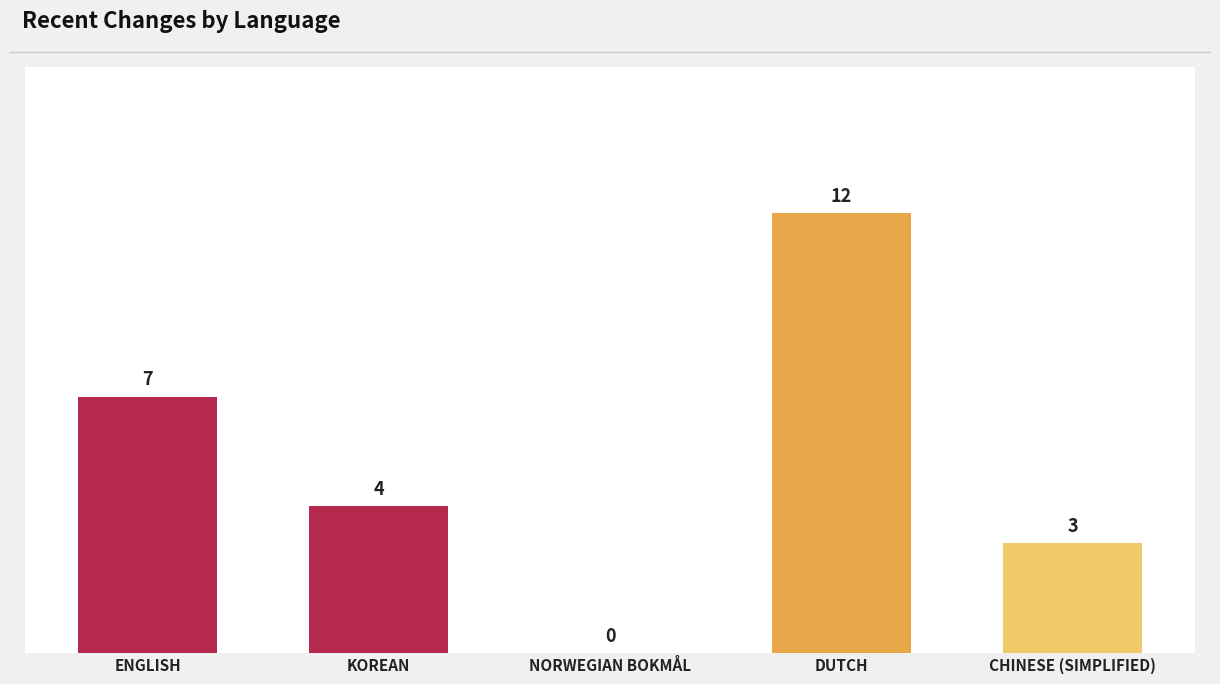

At which label does the data first exceed 4?

ENGLISH